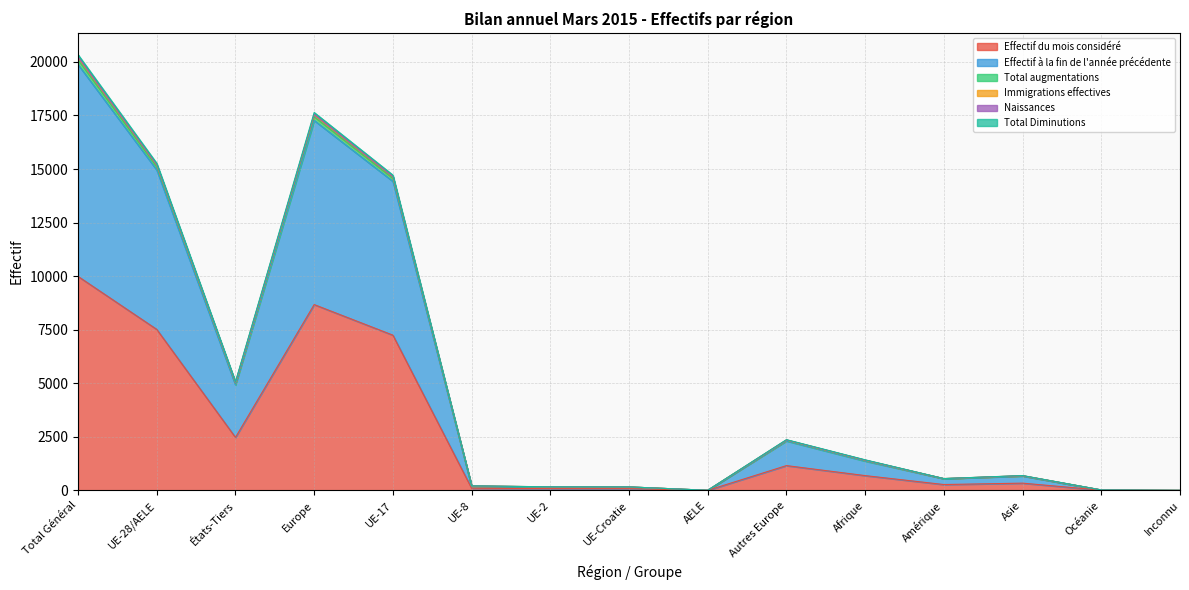

Reading left to right, what are all the values shown in this chart?

Effectif du mois considéré: Total Général=9989	UE-28/AELE=7515	États-Tiers=2474	Europe=8673	UE-17=7246	UE-8=102	UE-2=83	UE-Croatie=81	AELE=3	Autres Europe=1158	Afrique=691	Amérique=274	Asie=339	Océanie=11	Inconnu=1
Effectif à la fin de l'année précédente: Total Général=19877	UE-28/AELE=14957	États-Tiers=4920	Europe=17265	UE-17=14424	UE-8=199	UE-2=165	UE-Croatie=163	AELE=6	Autres Europe=2308	Afrique=1369	Amérique=547	Asie=672	Océanie=22	Inconnu=2
Total augmentations: Total Général=20339	UE-28/AELE=15269	États-Tiers=5070	Europe=17639	UE-17=14718	UE-8=213	UE-2=168	UE-Croatie=164	AELE=6	Autres Europe=2370	Afrique=1429	Amérique=553	Asie=694	Océanie=22	Inconnu=2
Immigrations effectives: Total Général=20237	UE-28/AELE=15200	États-Tiers=5037	Europe=17557	UE-17=14653	UE-8=211	UE-2=167	UE-Croatie=163	AELE=6	Autres Europe=2357	Afrique=1416	Amérique=552	Asie=688	Océanie=22	Inconnu=2
Total Diminutions: Total Général=20212	UE-28/AELE=15186	États-Tiers=5026	Europe=17538	UE-17=14640	UE-8=210	UE-2=167	UE-Croatie=163	AELE=6	Autres Europe=2352	Afrique=1410	Amérique=552	Asie=688	Océanie=22	Inconnu=2